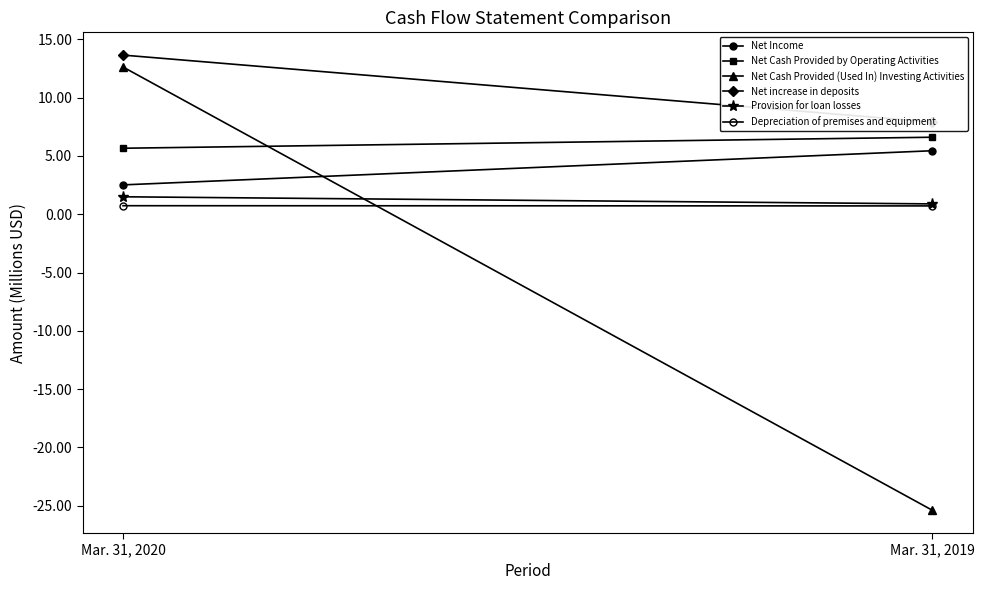

Reading right to left, extract all data points from this chart.

Net Income: Mar. 31, 2019=5.5	Mar. 31, 2020=2.5
Net Cash Provided by Operating Activities: Mar. 31, 2019=6.6	Mar. 31, 2020=5.7
Net Cash Provided (Used In) Investing Activities: Mar. 31, 2019=-25.4	Mar. 31, 2020=12.6
Net increase in deposits: Mar. 31, 2019=7.9	Mar. 31, 2020=13.7
Provision for loan losses: Mar. 31, 2019=0.9	Mar. 31, 2020=1.5
Depreciation of premises and equipment: Mar. 31, 2019=0.7	Mar. 31, 2020=0.7